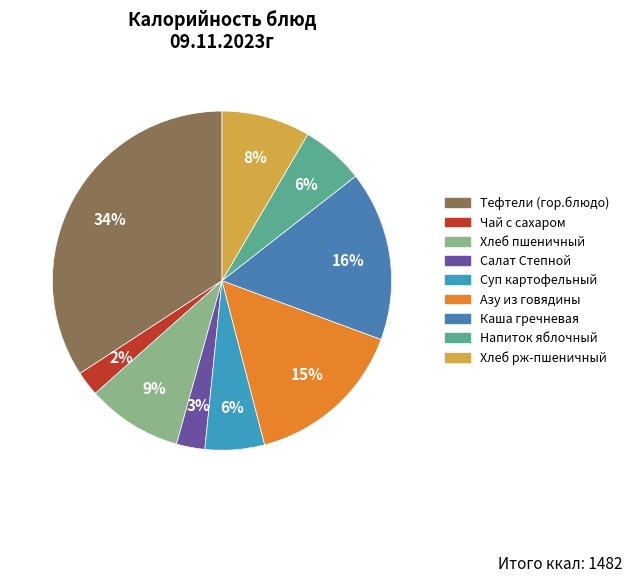

Between Суп картофельный and Тефтели (гор.блюдо), which is larger?

Тефтели (гор.блюдо)